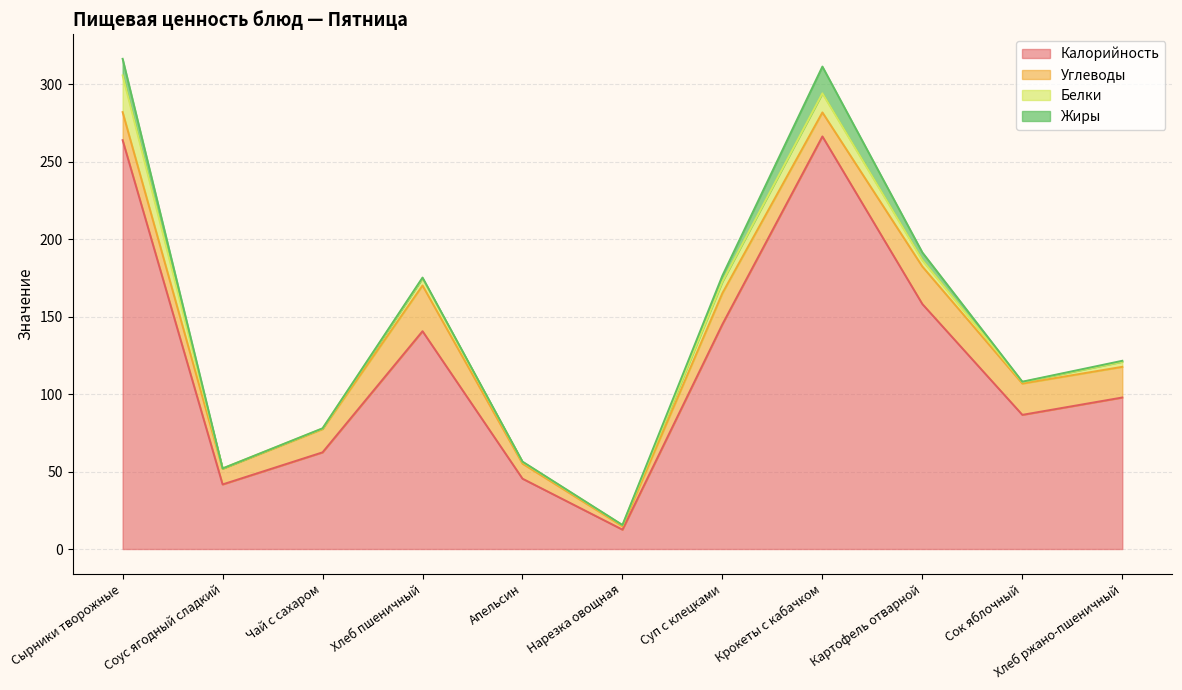

At which category is the sum across all series the highest?

Сырники творожные